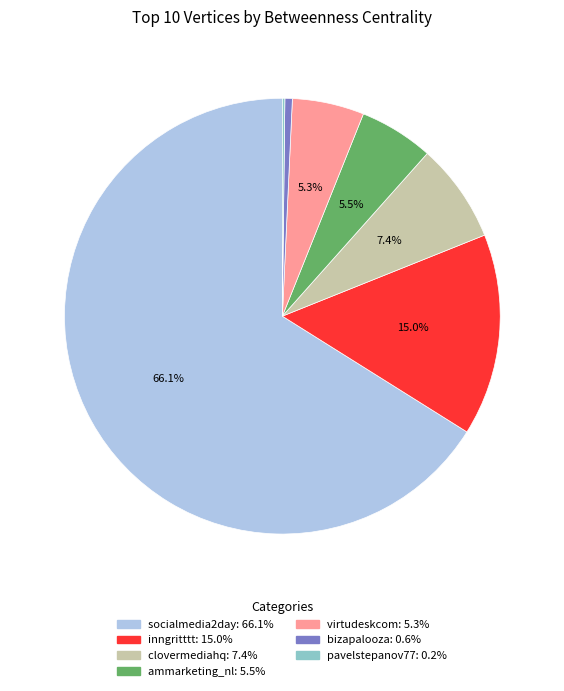

To the nearest percent, what percentage of the pie is socialmedia2day?

66%